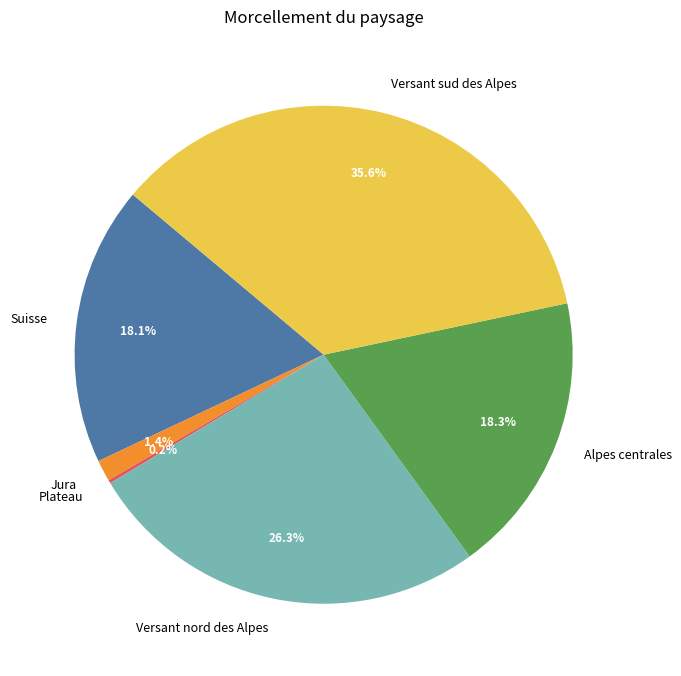

Is there a majority slice in this chart?

No